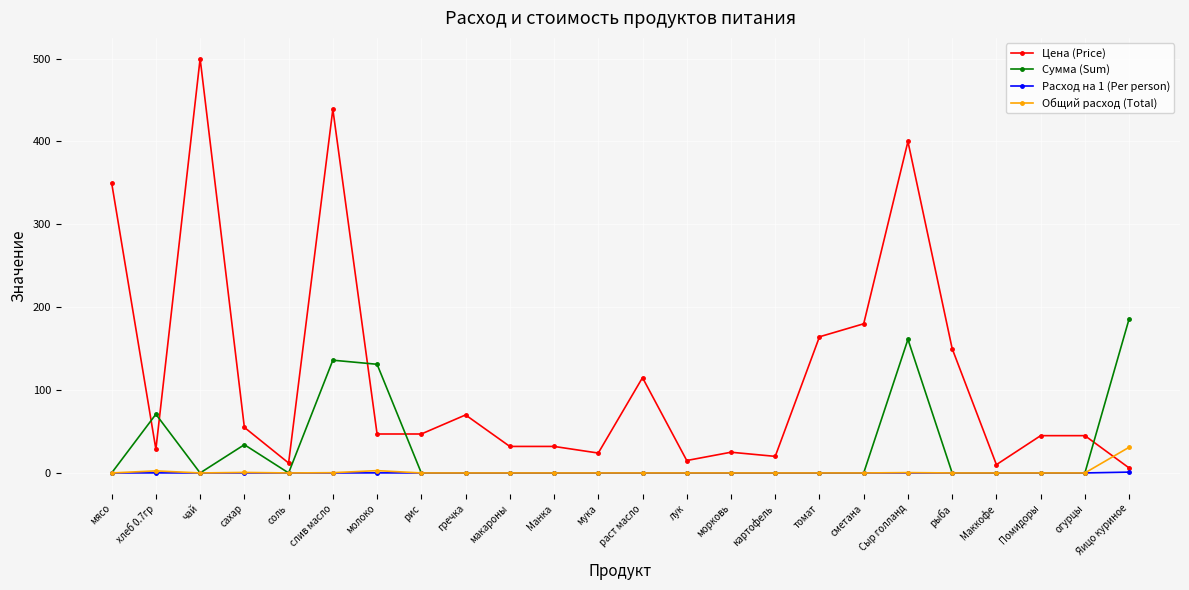

At which category does Сумма (Sum) reach its first local peak?

хлеб 0.7гр